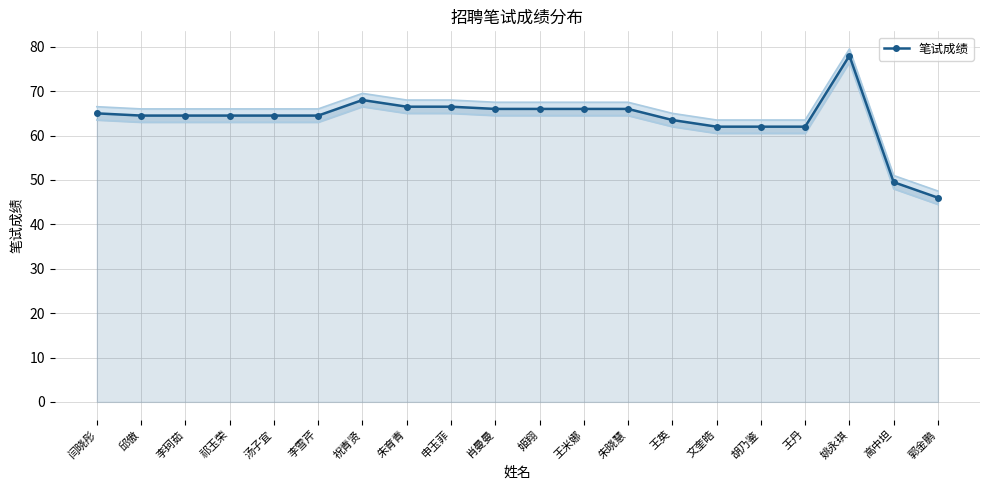

Where is the data nearest to the value 62?

文奎皓